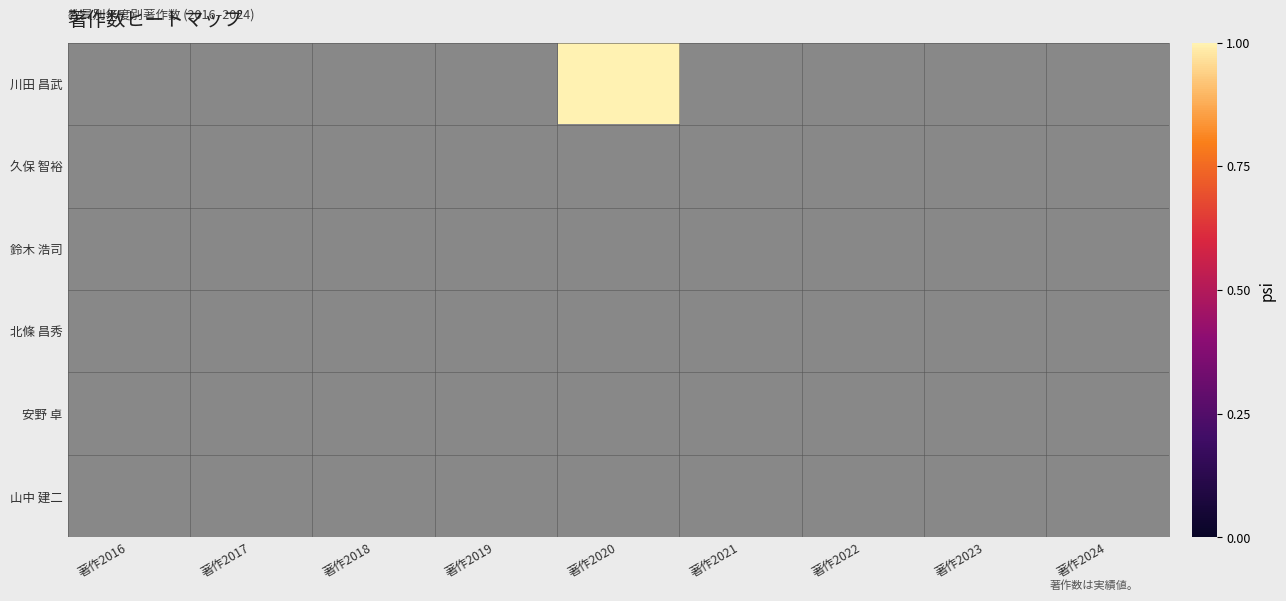

At which label is 久保 智裕 closest to 0?

著作2016